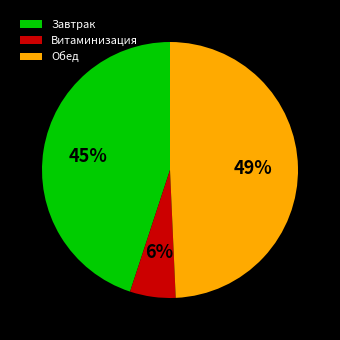

Which has a higher value, Завтрак or Витаминизация?

Завтрак